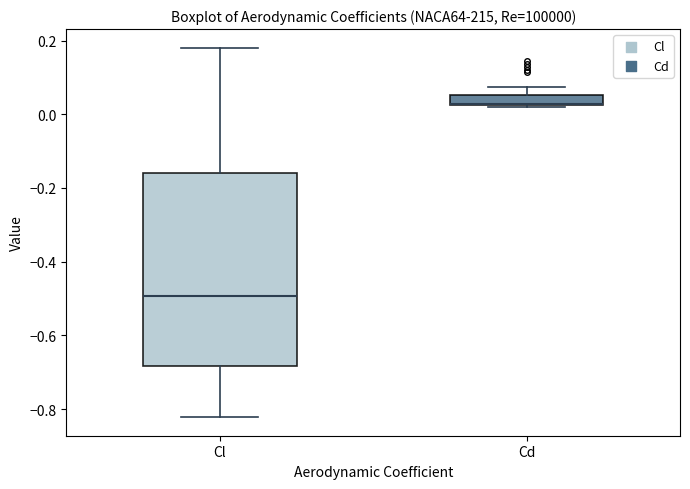

Where is the lower edge of the box for Cl on the y-axis? The values are not printed on the chart, so give them approximately, as read against the axis.

-0.68